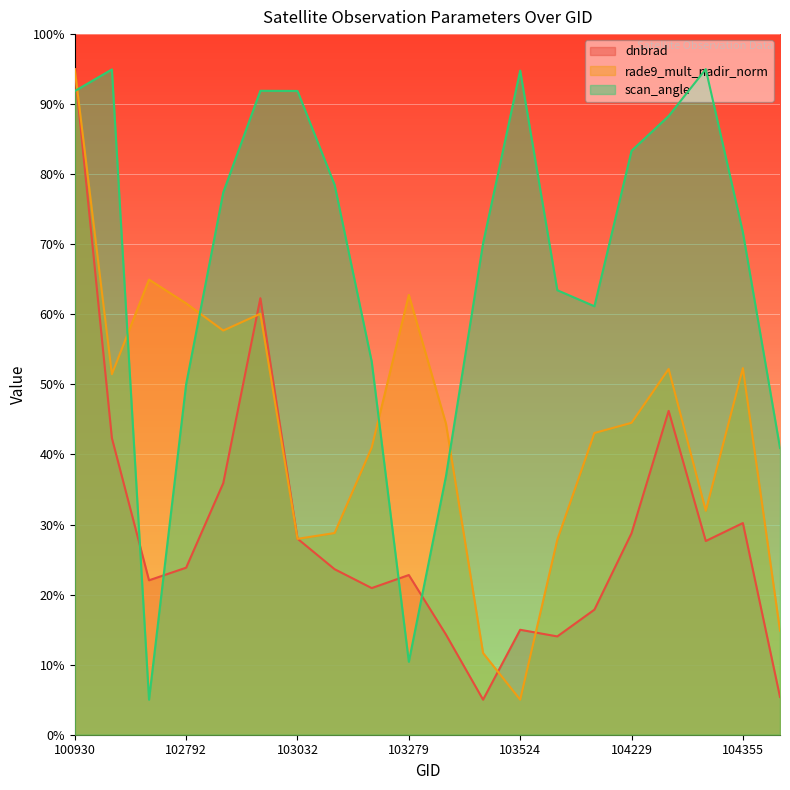

How many lines are shown in the chart?

3